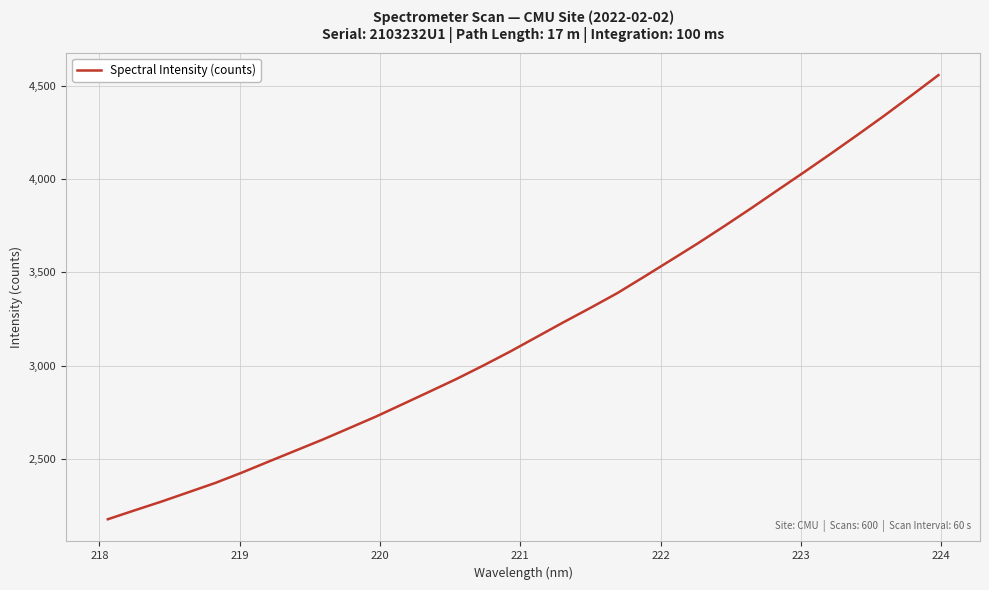

How many lines are shown in the chart?

1